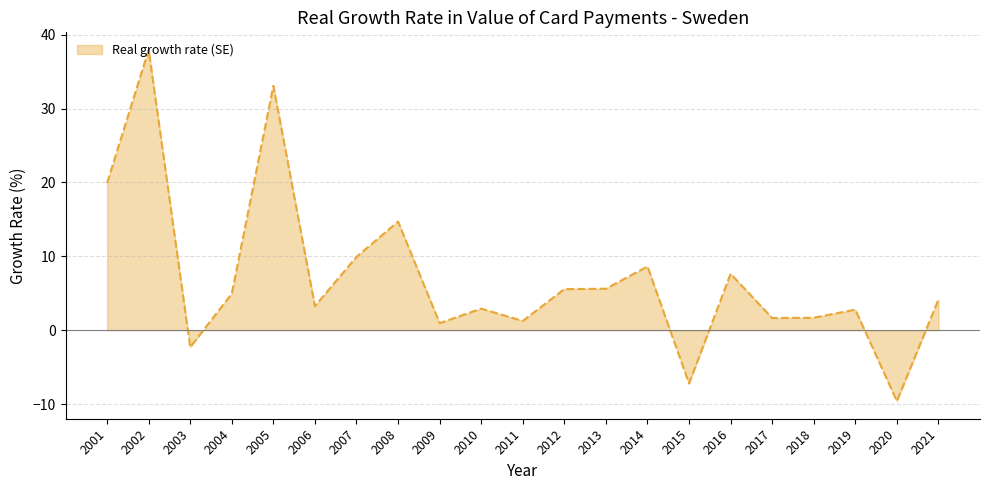

The value at 2004 is 5.0. True or false?

True